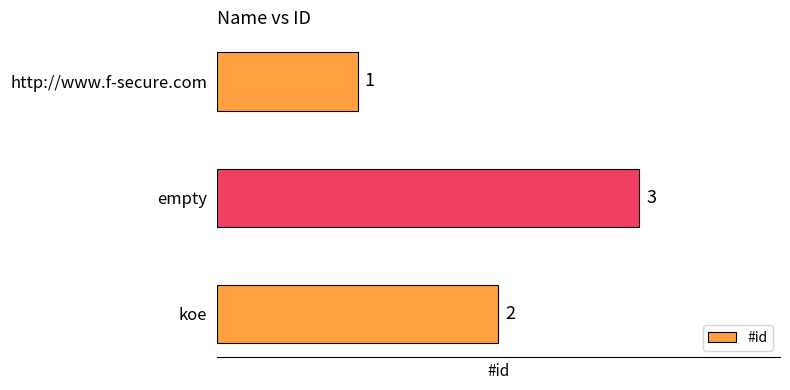

Reading bottom to top, extract all data points from this chart.

koe=2	empty=3	http://www.f-secure.com=1